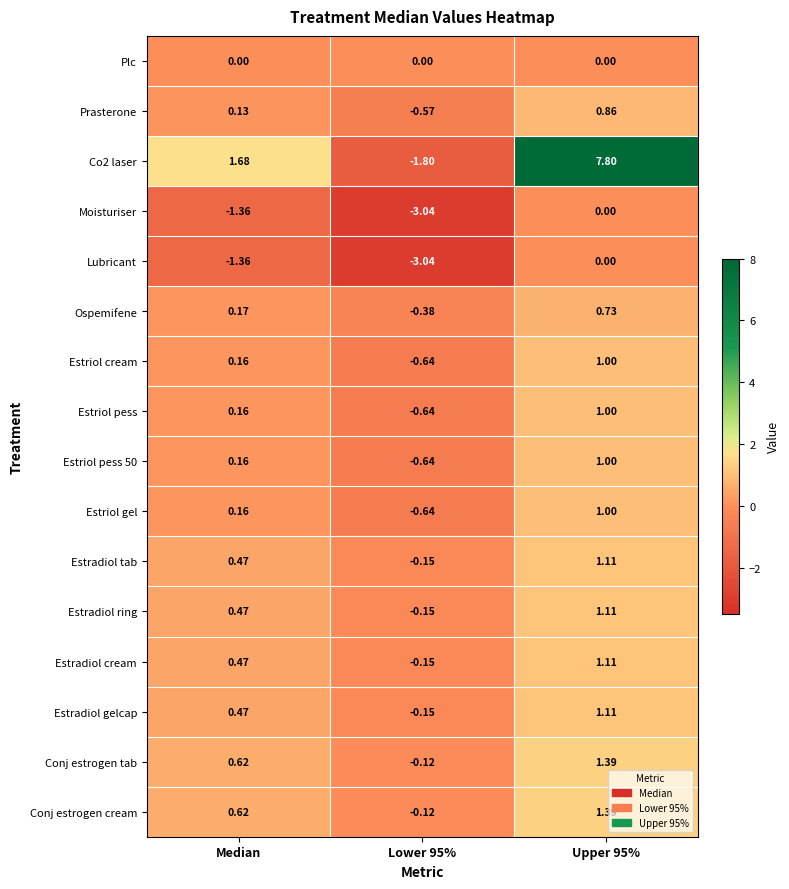

Is the value of Conj estrogen tab at Upper 95% greater than the value of Co2 laser at Median?

No